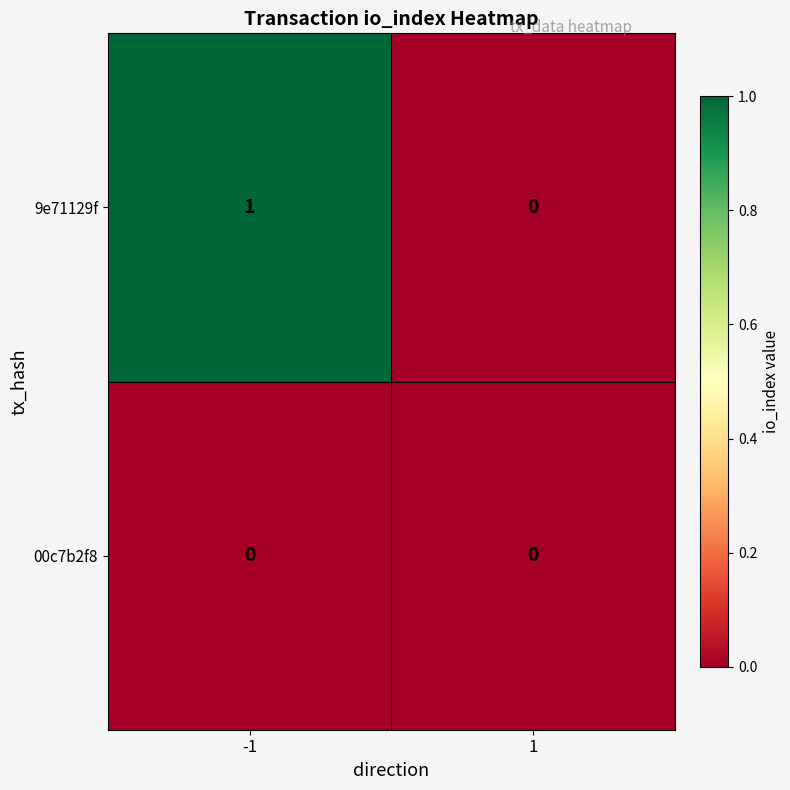

Which series has the largest range (max minus min)?

9e71129f